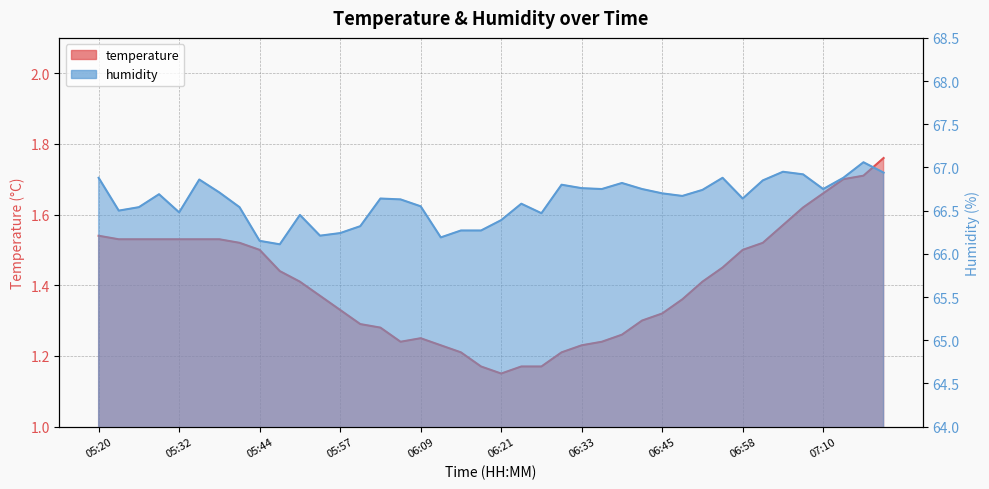

What is the lowest value of the temperature series?

1.1